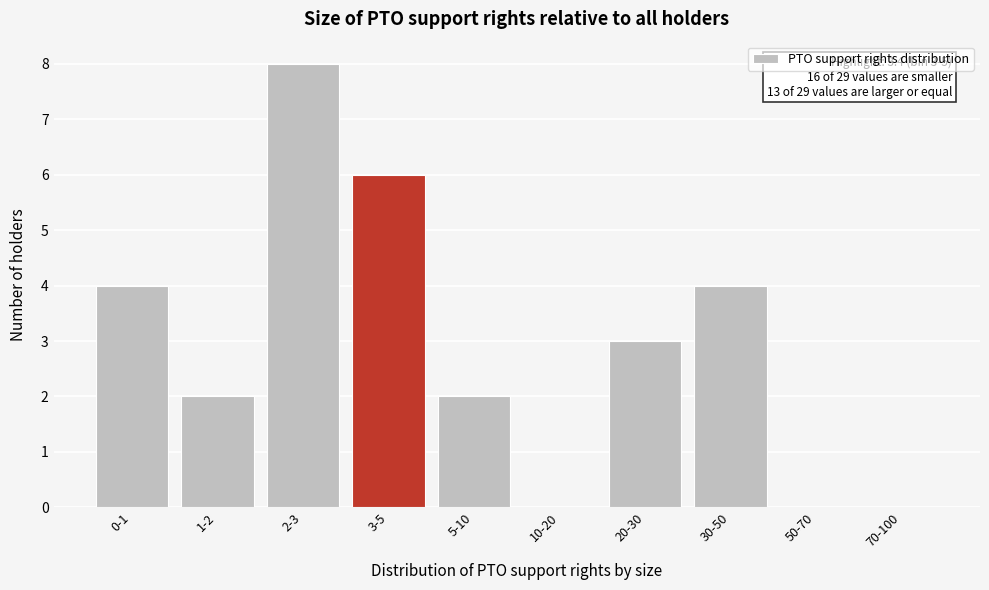

Reading left to right, what are all the values shown in this chart?

0-1=4	1-2=2	2-3=8	3-5=6	5-10=2	10-20=0	20-30=3	30-50=4	50-70=0	70-100=0